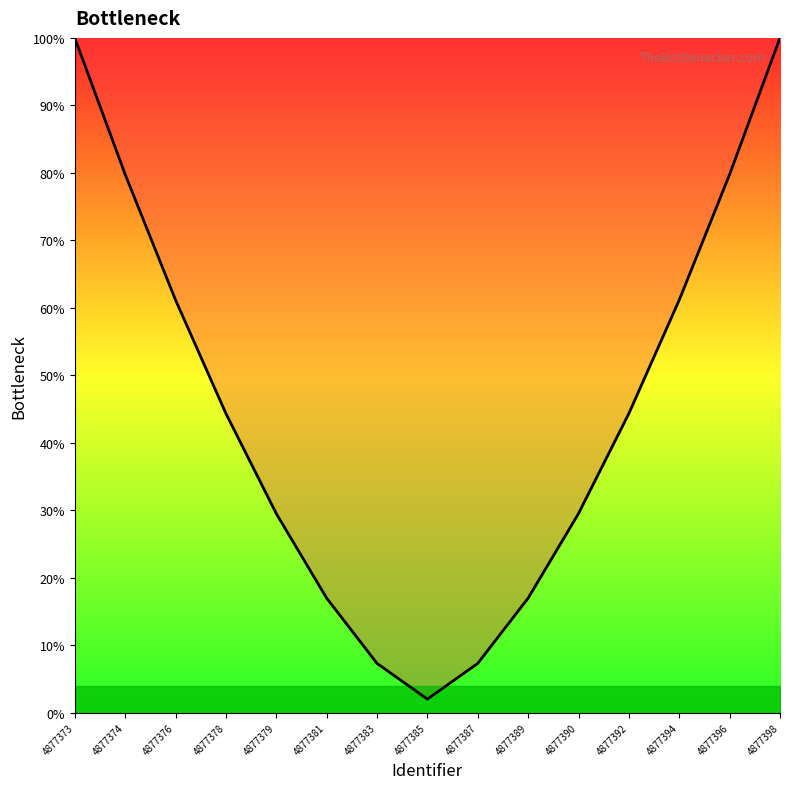

Is it true that the value at 4877378 is 25.4?

False